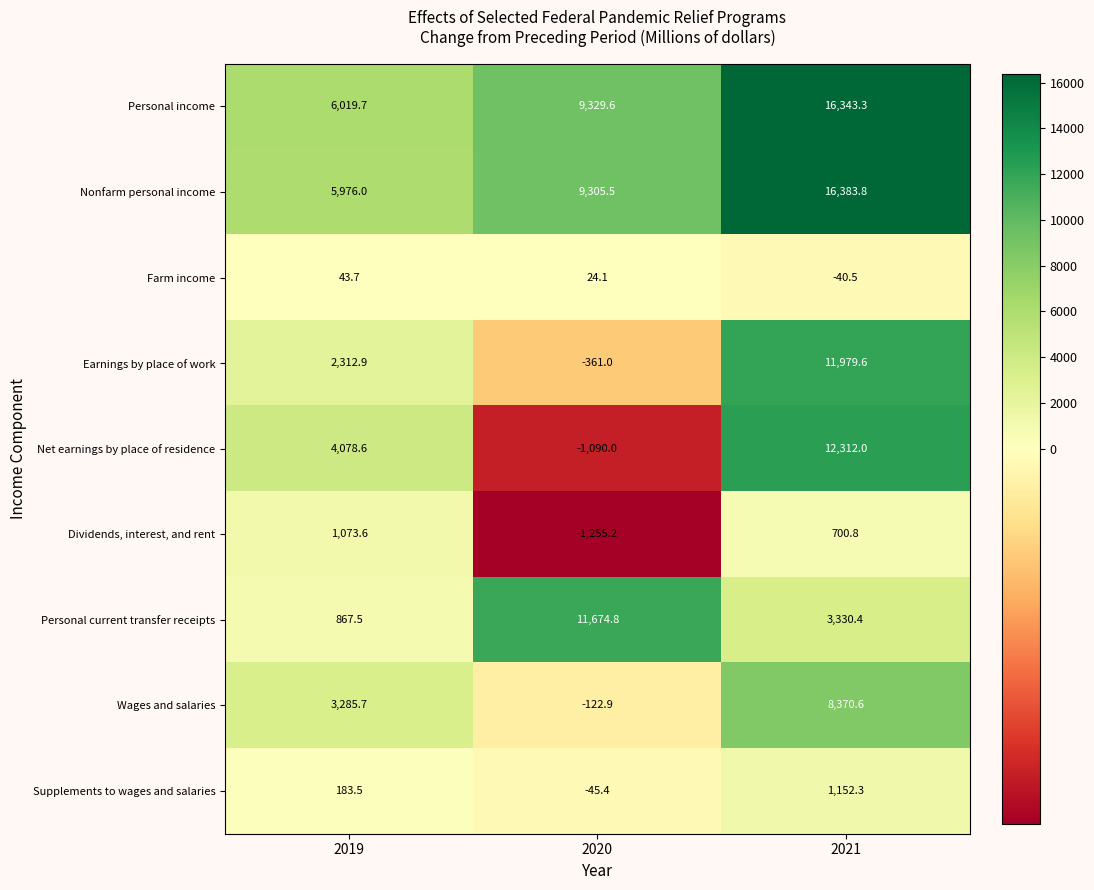

What is the difference between the second highest and minimum values in the Supplements to wages and salaries series?

228.9